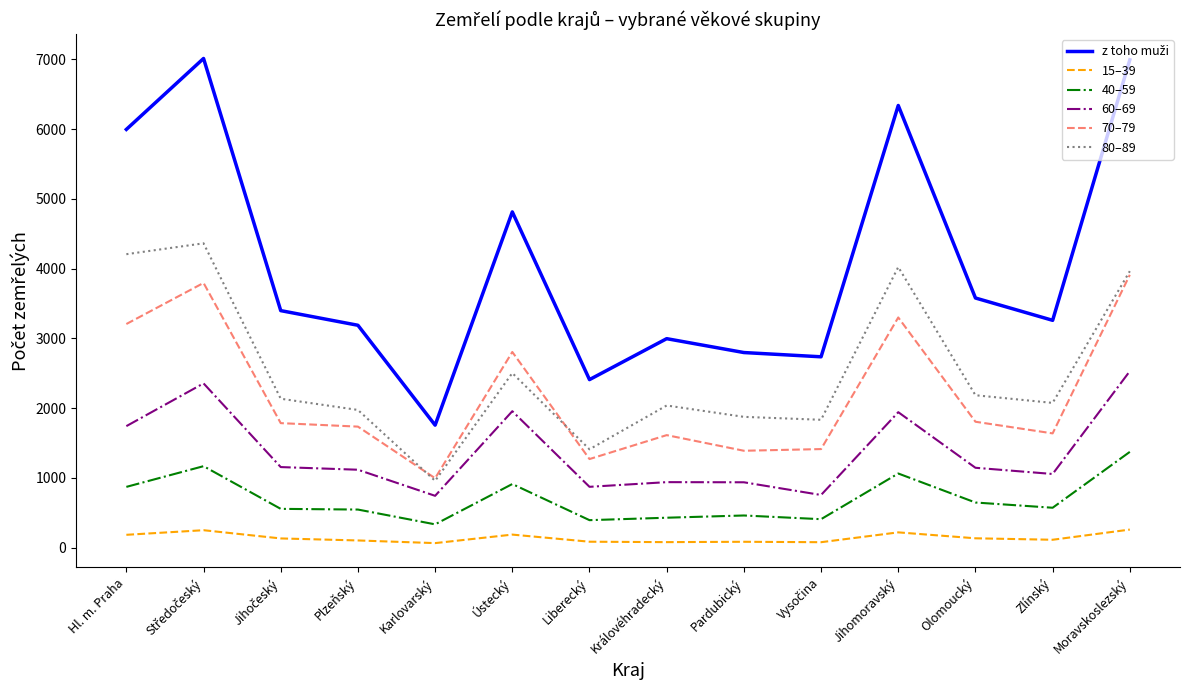

True or false: 70–79 and 15–39 cross at least once.

False